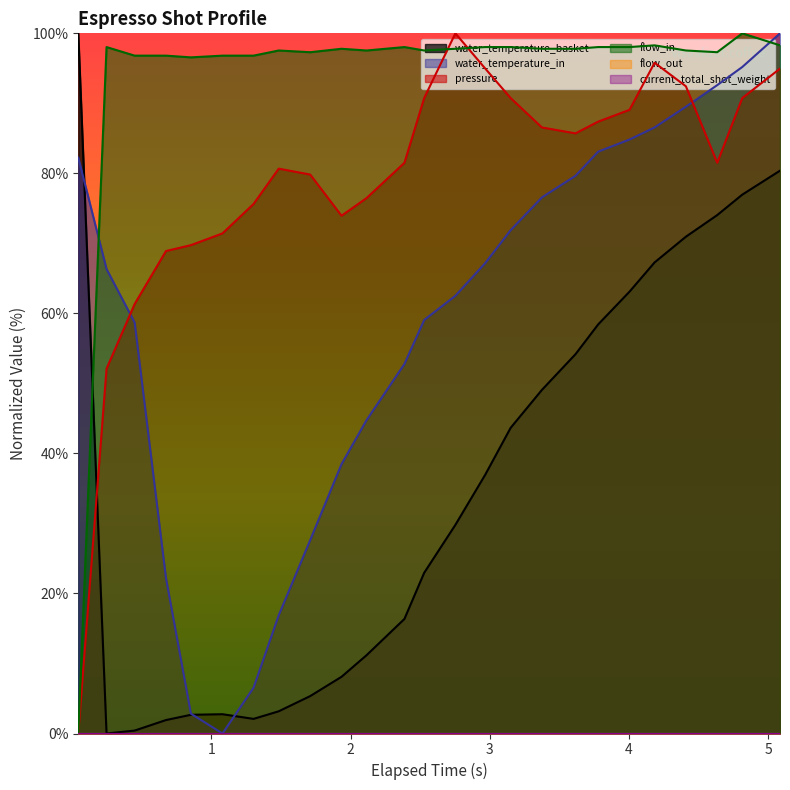

How many values in pressure are above zero?

24